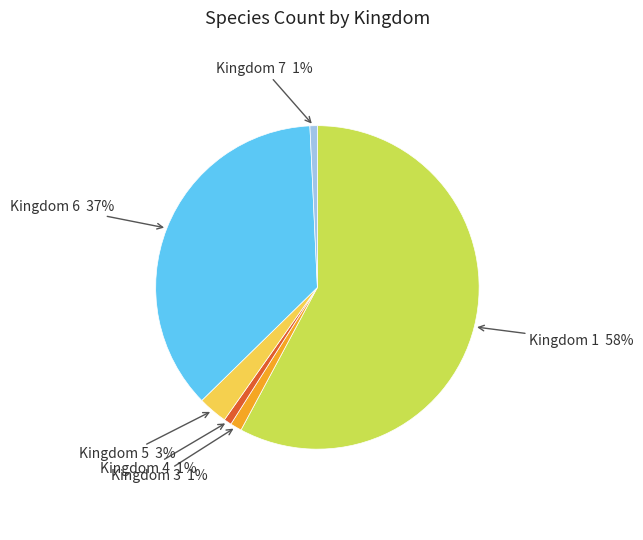

To the nearest percent, what is the average slice percentage?

17%